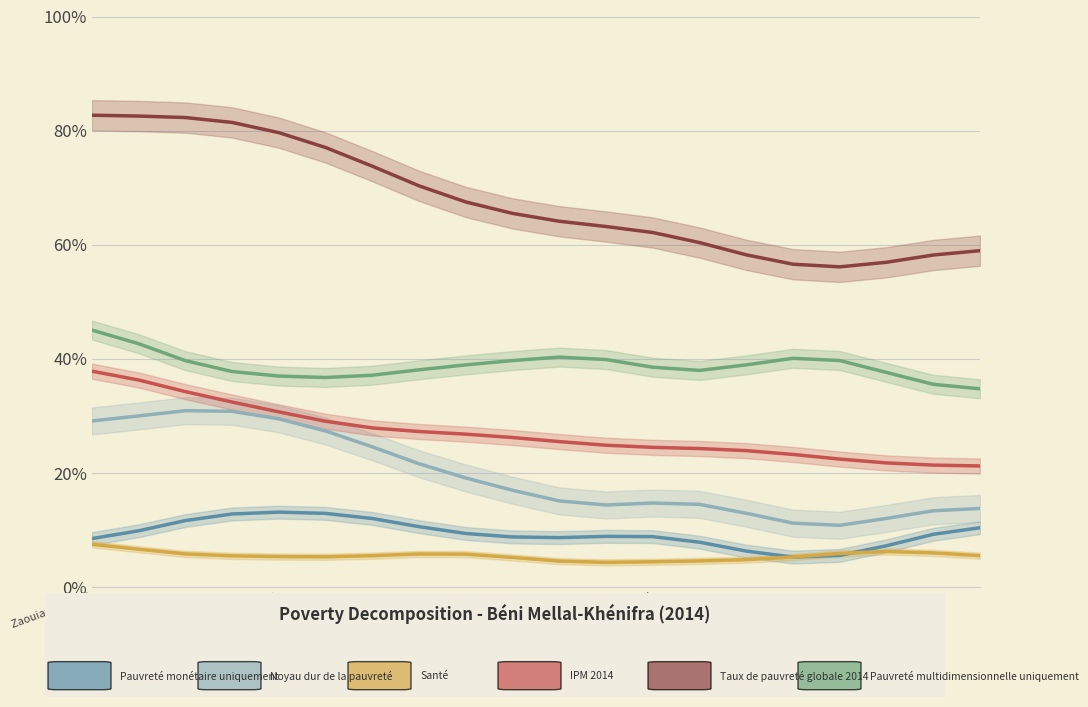

How many interior local peaks does the Pauvreté monétaire uniquement series have?

2